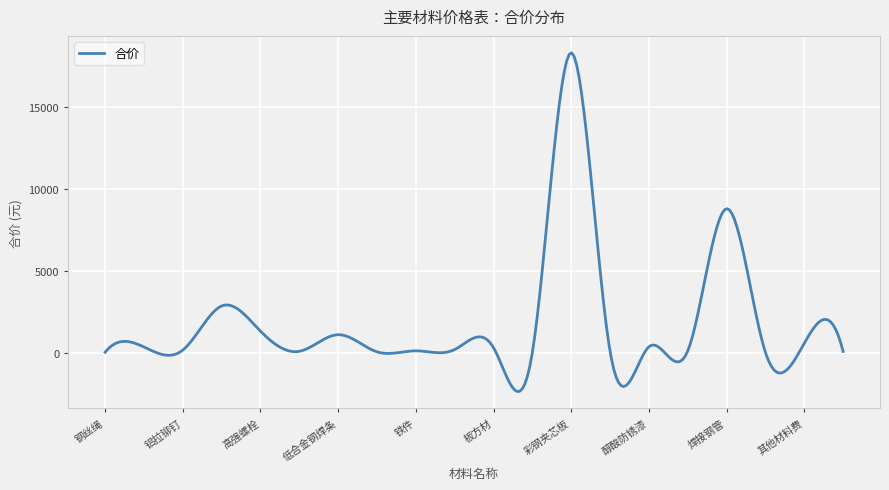

What is the maximum value shown in the chart?

18282.7